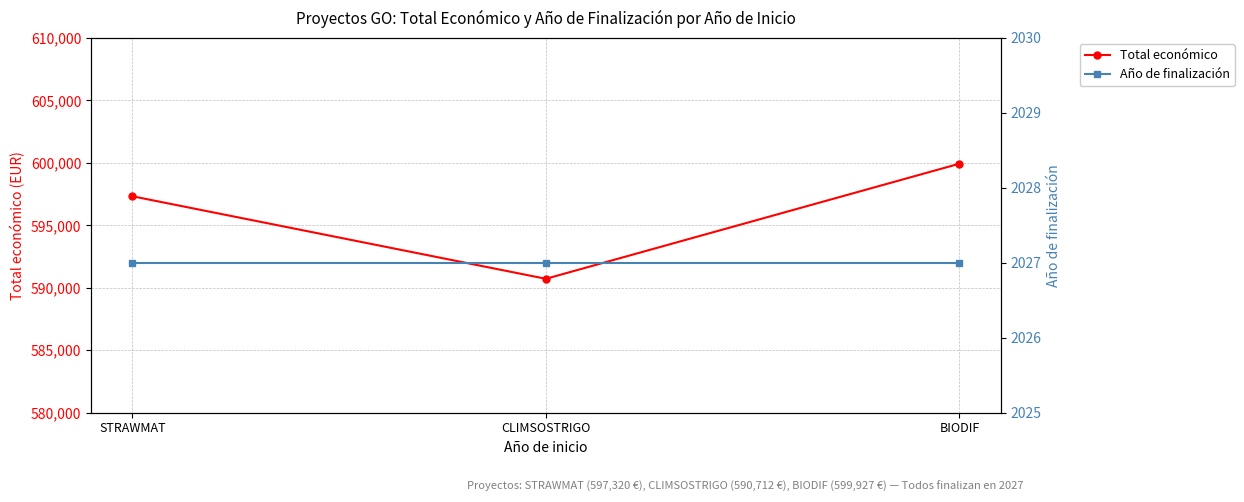

What is the total value across all series at BIODIF?

601954